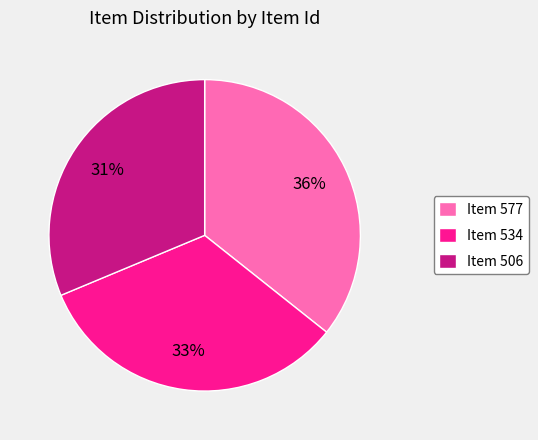

To the nearest percent, what is the average slice percentage?

33%